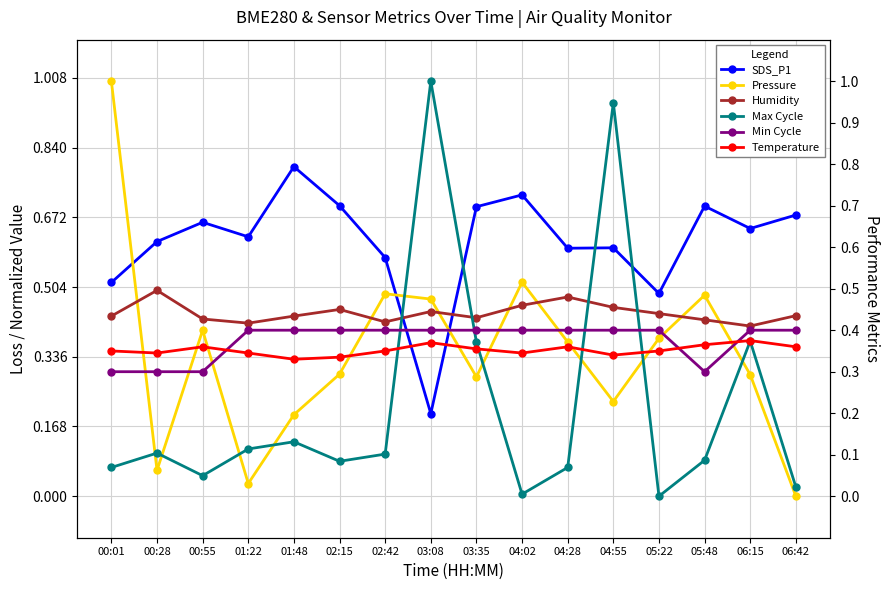

What is the approximate value of BME280_pressure (norm) at 05:22?

0.4